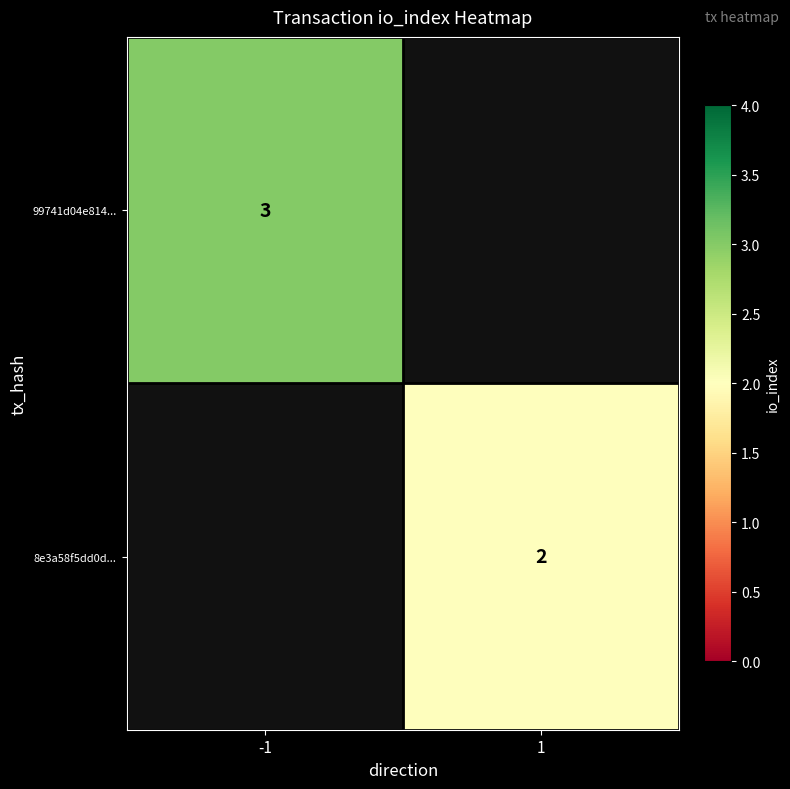

Between 1 and -1, which is larger?

-1